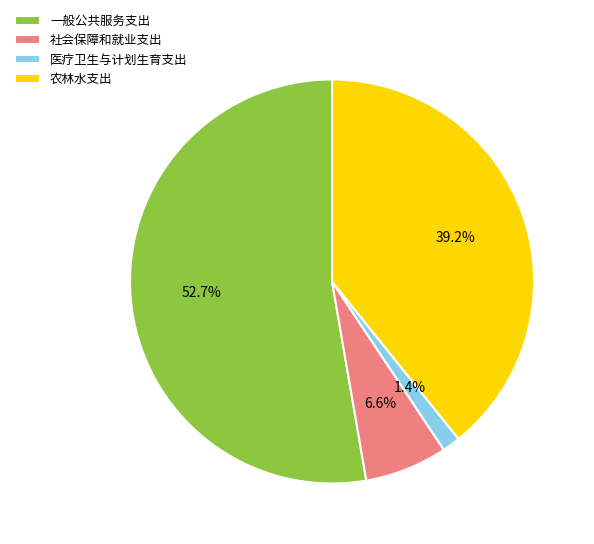

Which has a higher value, 社会保障和就业支出 or 农林水支出?

农林水支出